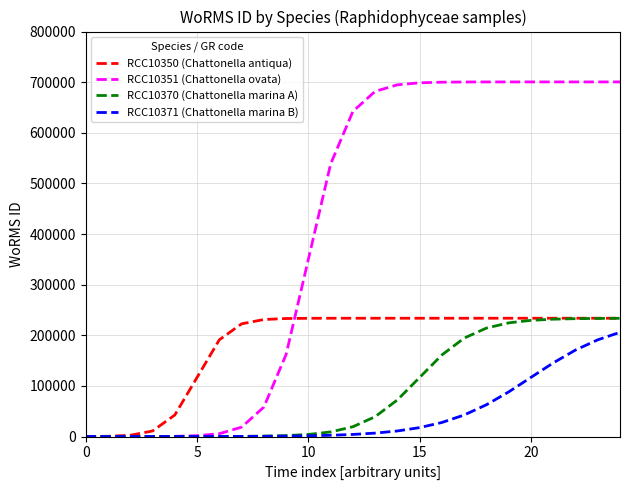

What are all the series names shown in the legend?

RCC10350 (Chattonella antiqua), RCC10351 (Chattonella ovata), RCC10370 (Chattonella marina A), RCC10371 (Chattonella marina B)